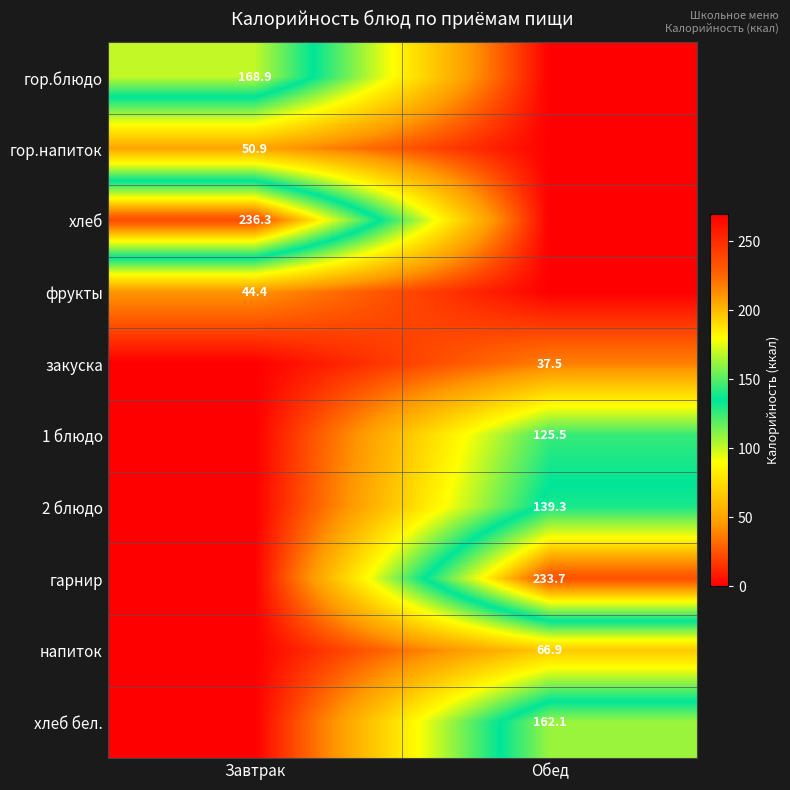

The value of гор.напиток at Завтрак is 18.1. True or false?

False